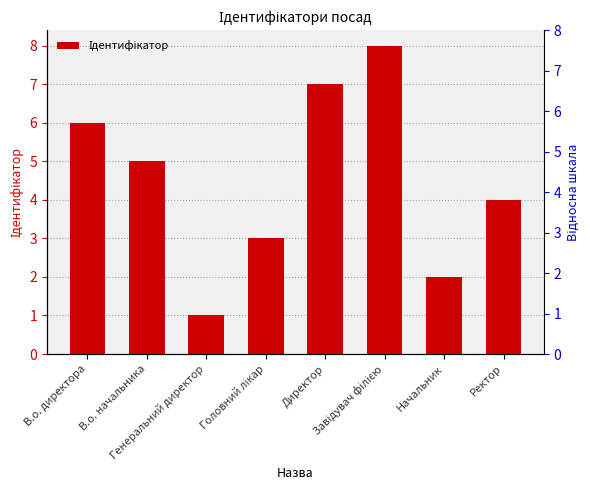

How many bars are there in total?

8